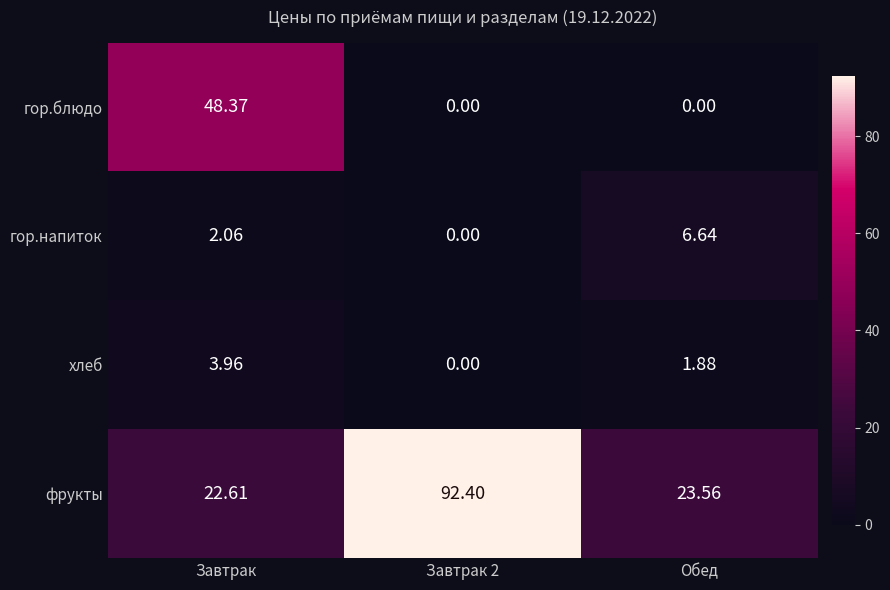

What is the greatest value displayed?

92.4